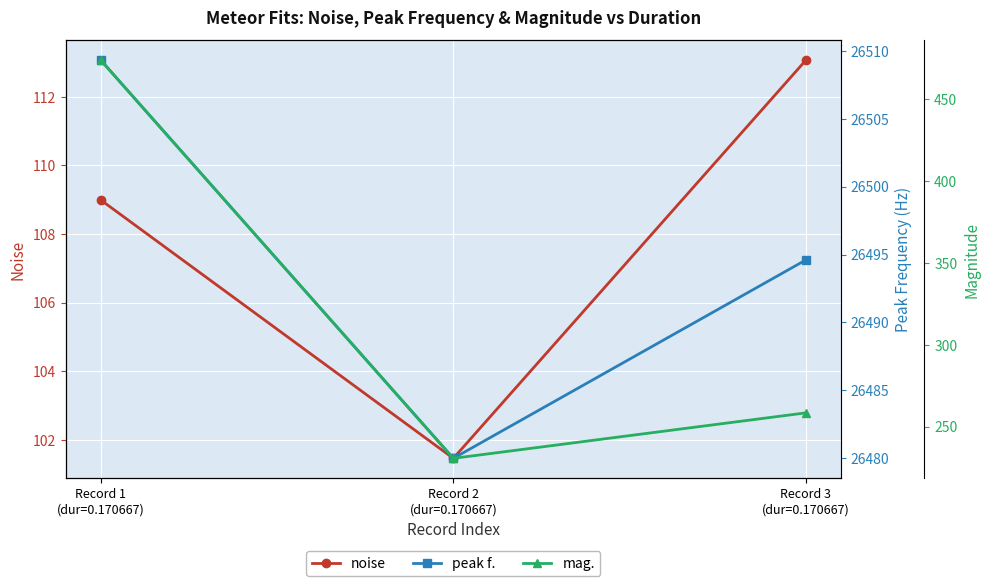

The value of mag. at Record 3
(dur=0.170667) is 258.3. True or false?

True